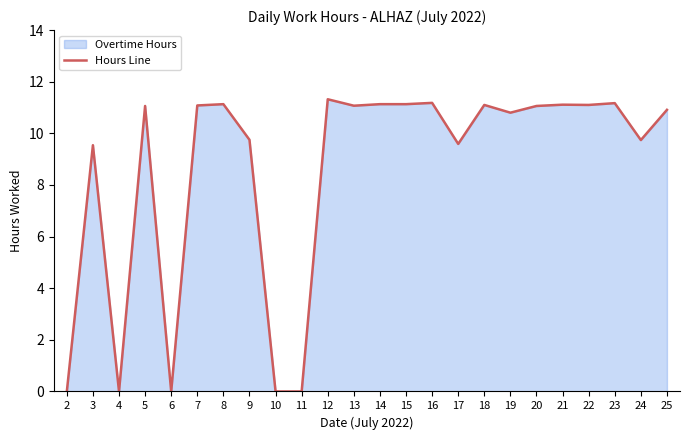

How many series are shown in this chart?

1